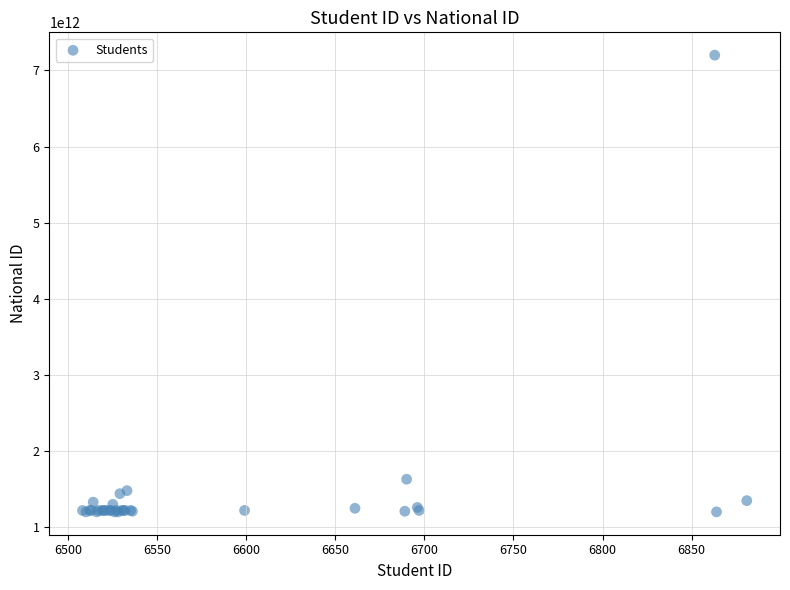

What Y value in the scatter plot is closest to 4200901397848?

1629901095568